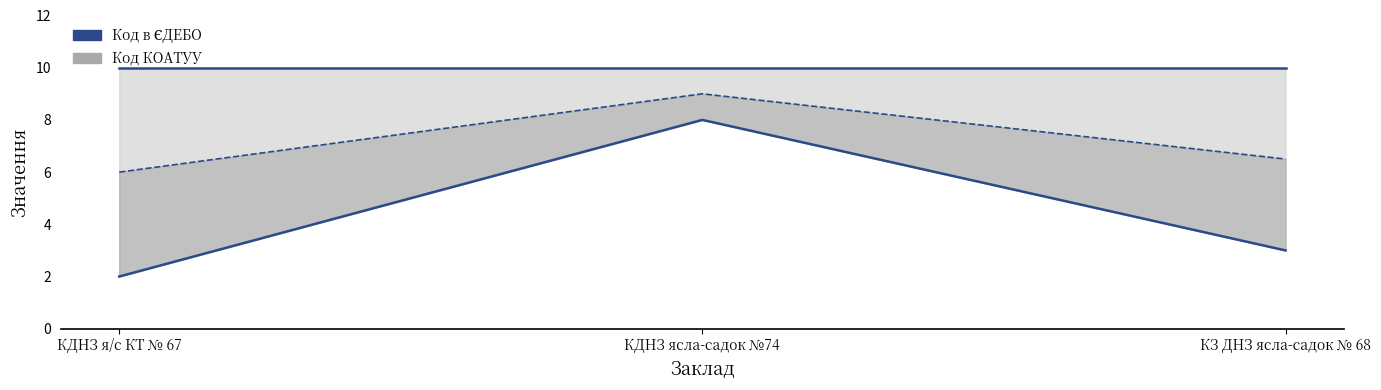

Rank the series at КЗ ДНЗ ясла-садок № 68 from lowest to highest value.

Нижня межа (Код КОАТУУ), Середнє, Верхня межа (Код в ЄДЕБО)